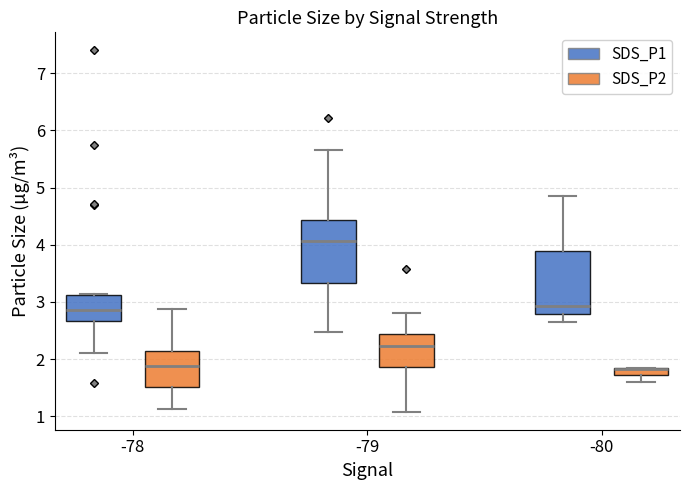

Where does the median line of the box for -79 (SDS_P1) sit on the y-axis? The values are not printed on the chart, so give them approximately, as read against the axis.

4.1